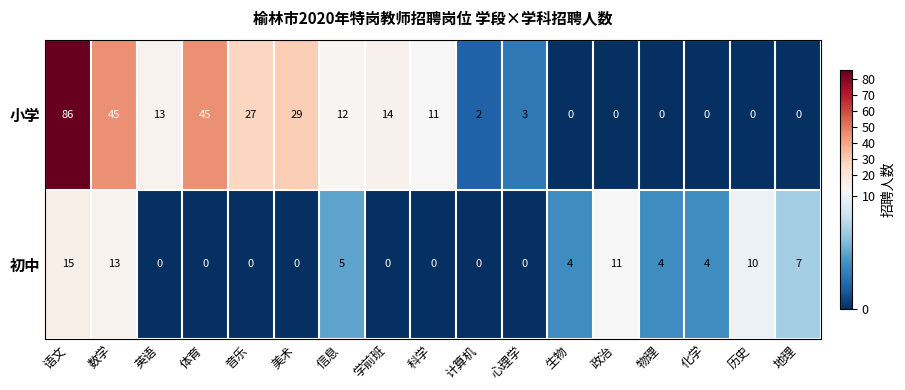

What is the sum of all 初中 values?

73